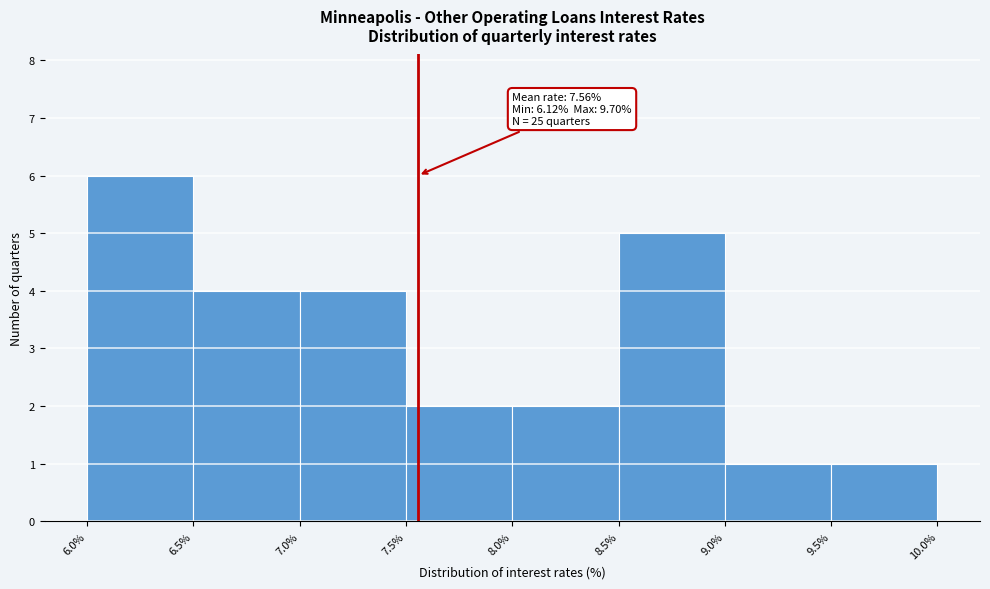

Which range on the x-axis has the tallest bar?

6.0% to 6.5%